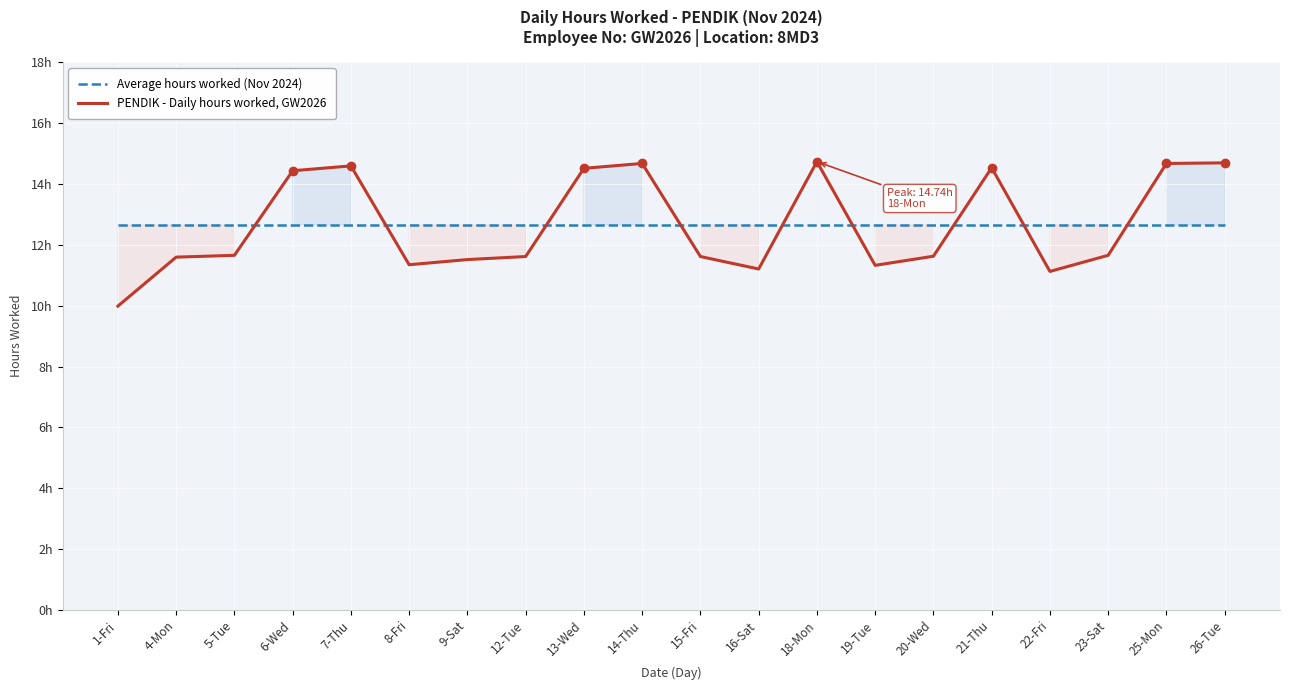

True or false: Average hours worked (Nov 2024) has a value of 17.1 at 19-Tue.

False